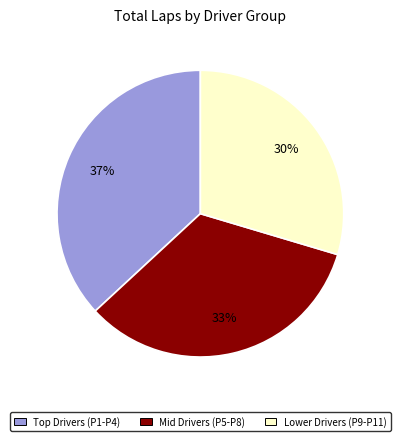

How many segments does this pie chart have?

3